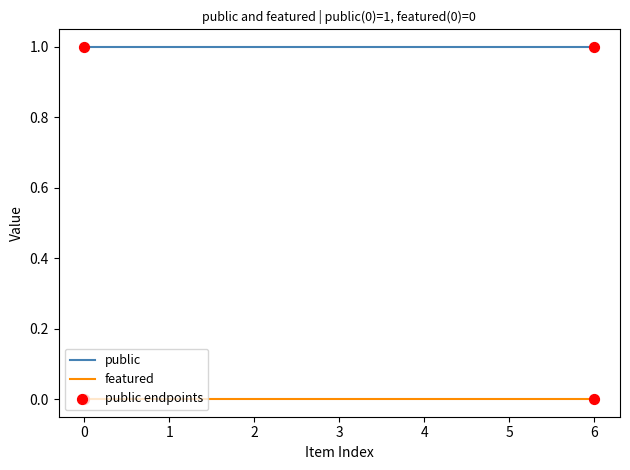

True or false: public and featured intersect in this chart.

False